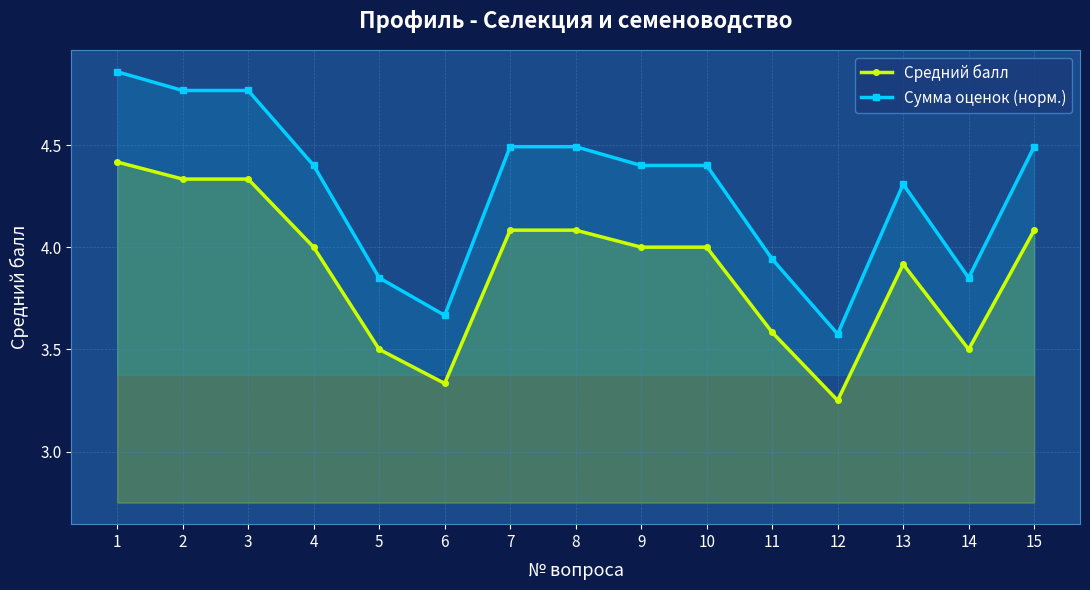

The value of Средний балл at 2 is 1.4. True or false?

False